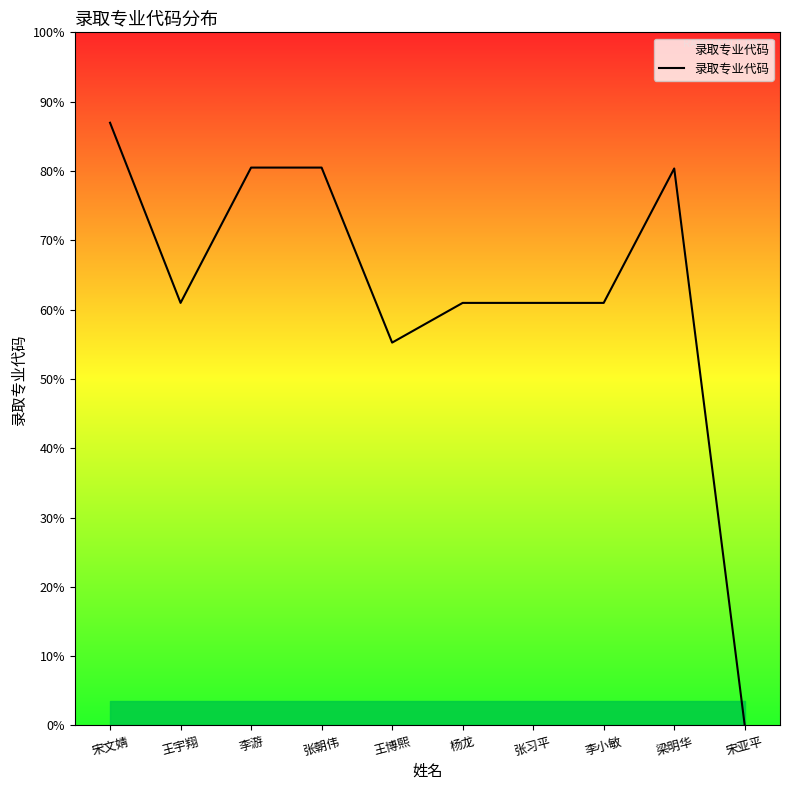

List the labels in order of value, largest first.

宋文婧, 李游, 张朝伟, 梁明华, 张习平, 李小敏, 杨龙, 王宇翔, 王博熙, 宋亚平